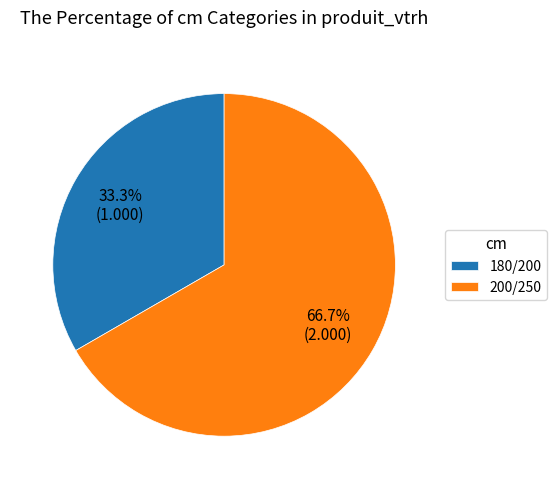

To the nearest percent, what is the difference between the largest and smallest slice percentages?

33%